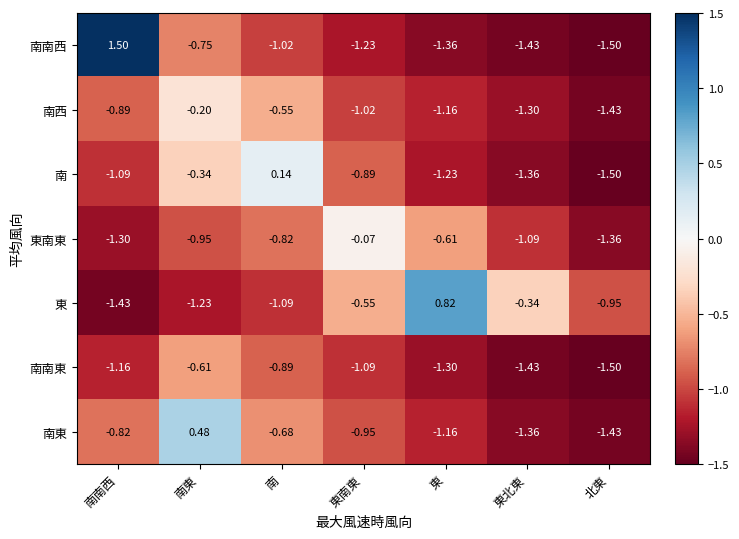

Rank the categories by 南西 value from highest to lowest.

南東, 南, 南南西, 東南東, 東, 東北東, 北東